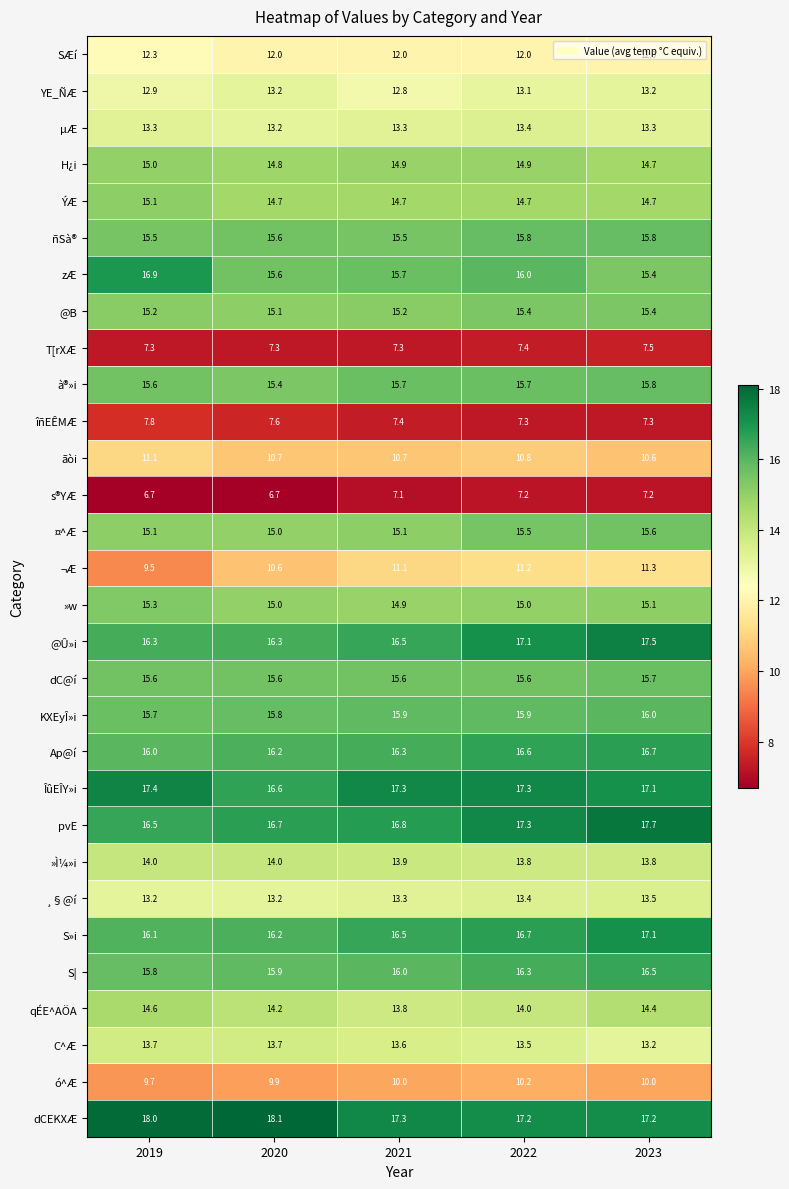

True or false: S| has a value of 23.3 at 2020.

False